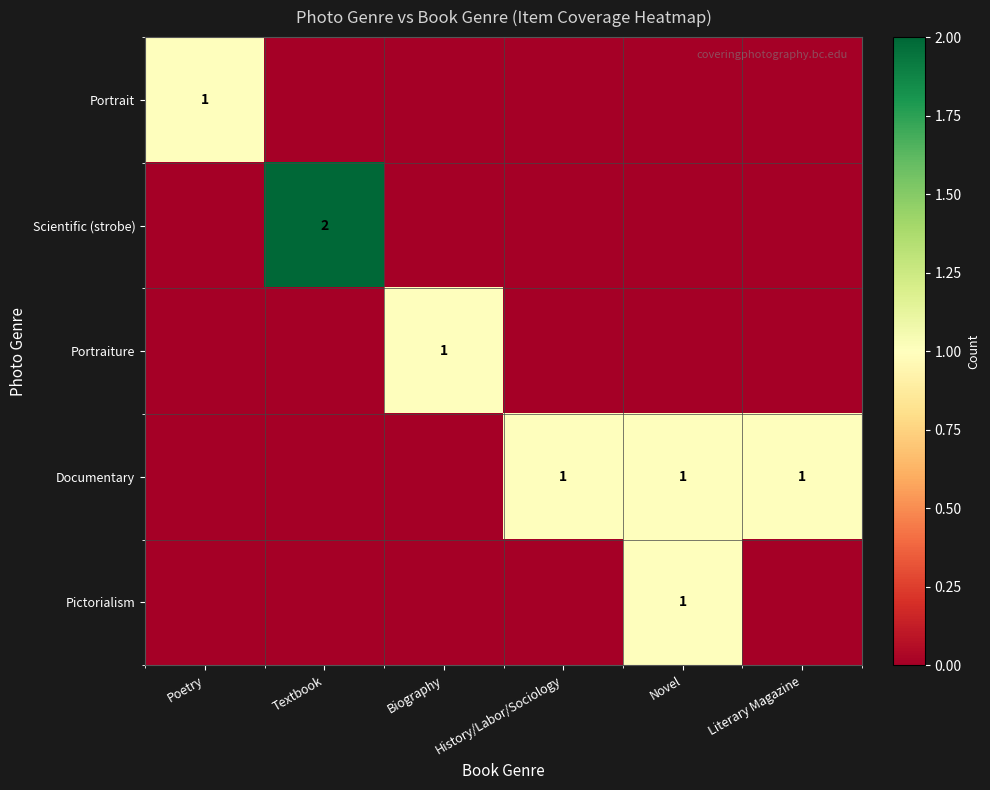

The Pictorialism series shows 1 at Novel. True or false?

True